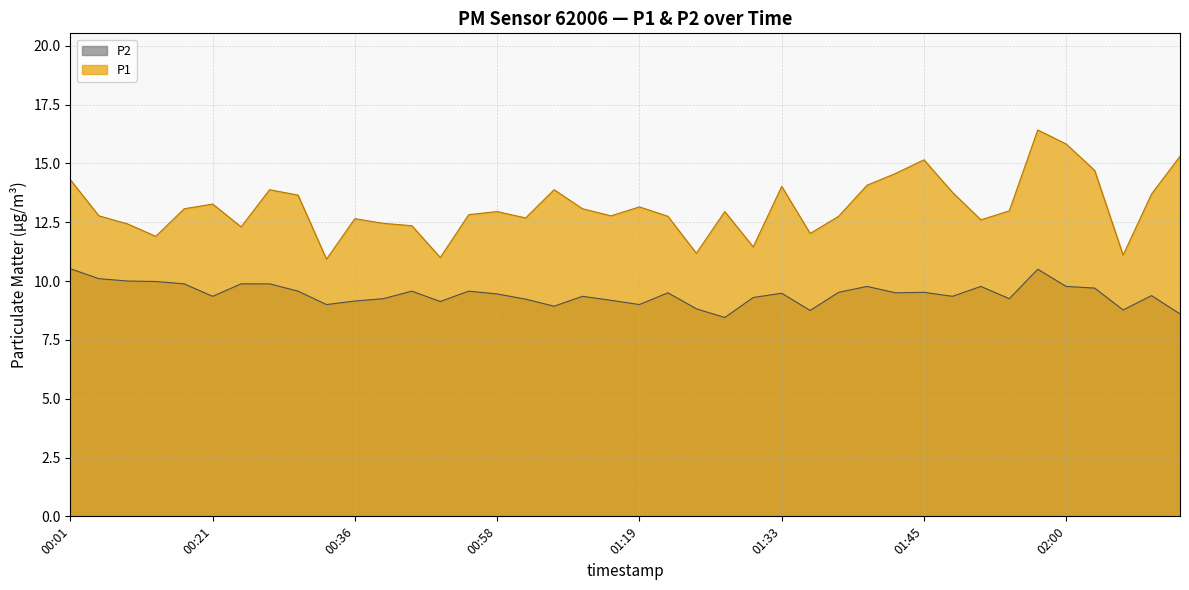

Reading left to right, list all the values displayed in this chart.

P1: 14.3	12.8	12.4	11.9	13.1	13.3	12.3	13.9	13.7	10.9	12.7	12.4	12.3	11.0	12.8	12.9	12.7	13.9	13.1	12.8	13.2	12.8	11.2	12.9	11.4	14.0	12.0	12.8	14.1	14.6	15.2	13.8	12.6	13.0	16.4	15.8	14.7	11.1	13.7	15.3
P2: 10.5	10.1	10.0	10.0	9.9	9.3	9.9	9.9	9.6	9.0	9.2	9.2	9.6	9.1	9.6	9.4	9.2	8.9	9.3	9.2	9.0	9.5	8.8	8.4	9.3	9.5	8.8	9.5	9.8	9.5	9.5	9.3	9.8	9.2	10.5	9.8	9.7	8.8	9.4	8.6